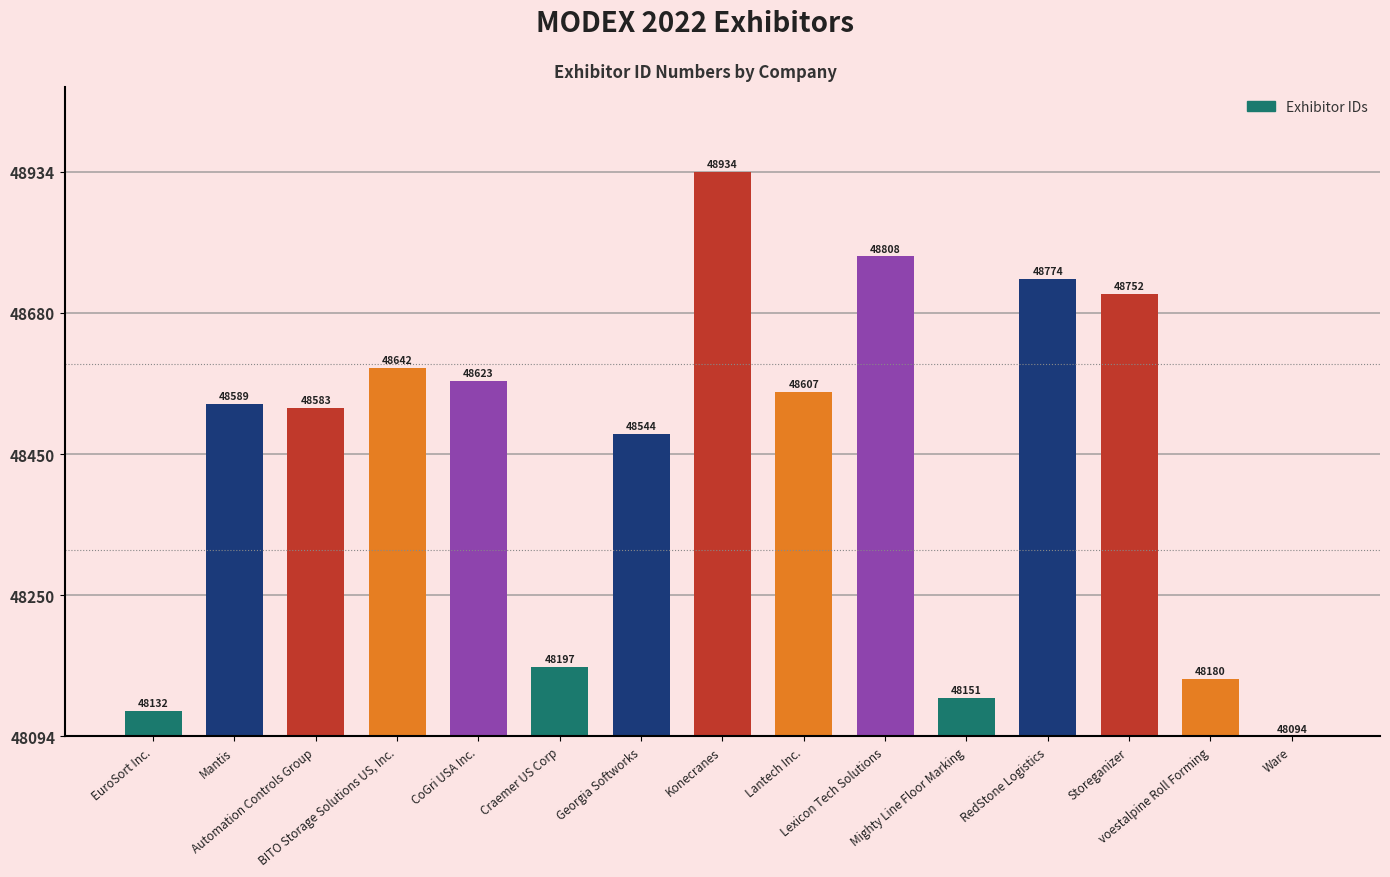

What is the difference between the maximum and minimum values?

100.0